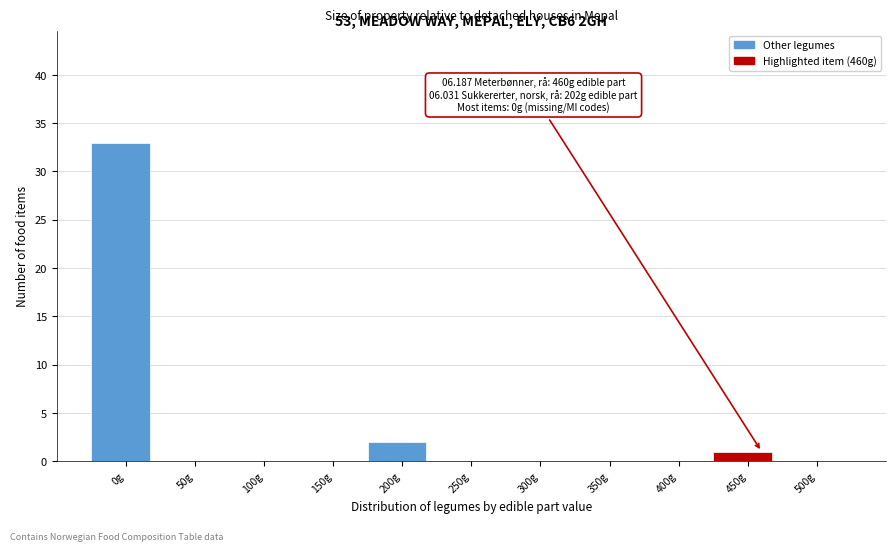

Reading right to left, extract all data points from this chart.

500g=0	450g=1	400g=0	350g=0	300g=0	250g=0	200g=2	150g=0	100g=0	50g=0	0g=33